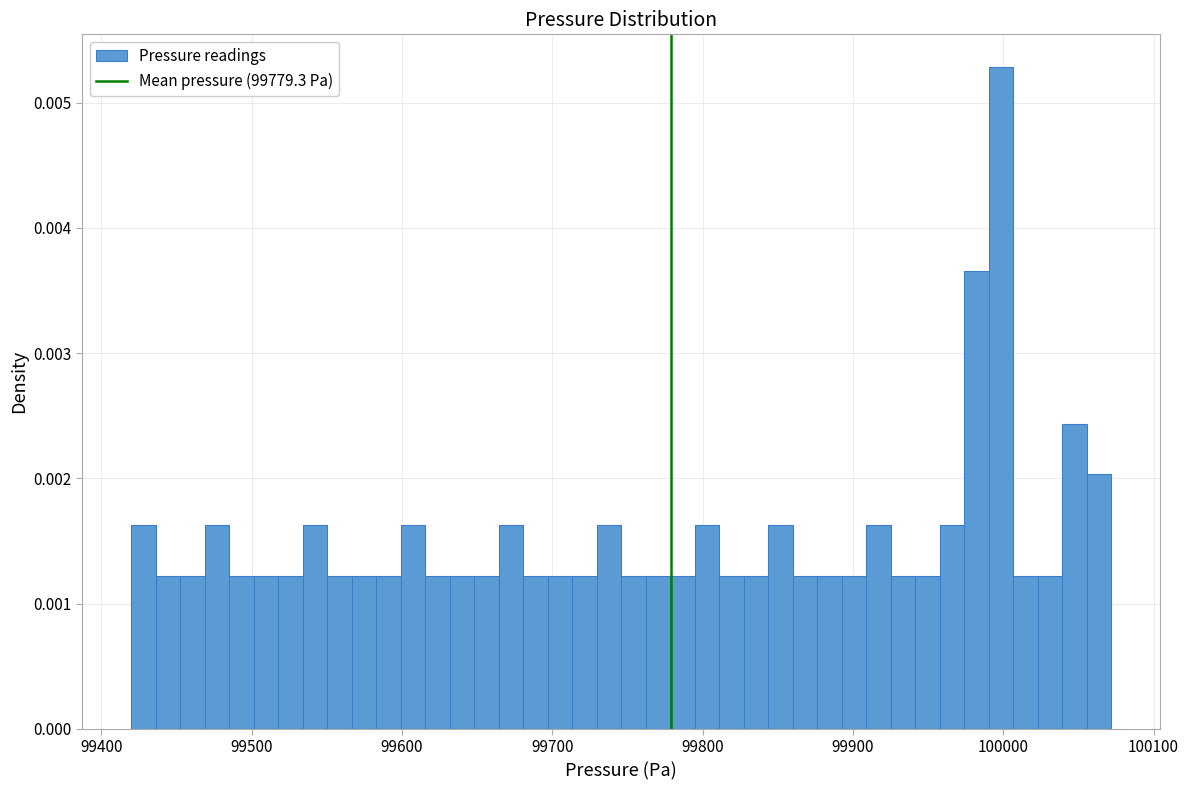

Around what value on the x-axis is the tallest bar? Give the approximate position of its centre, as read against the axis.

100000